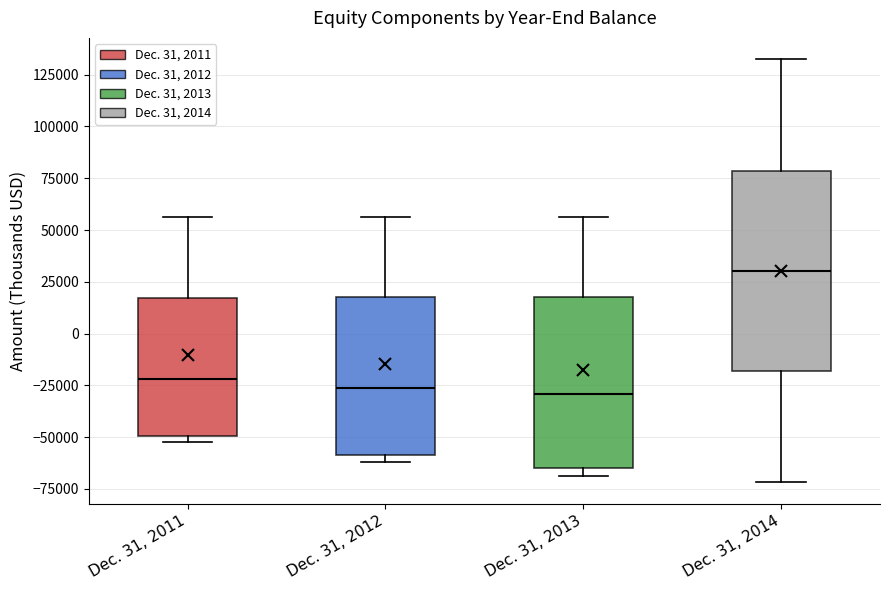

Comparing the boxes themselves (not the whiskers), which one is the tallest?

Dec. 31, 2014